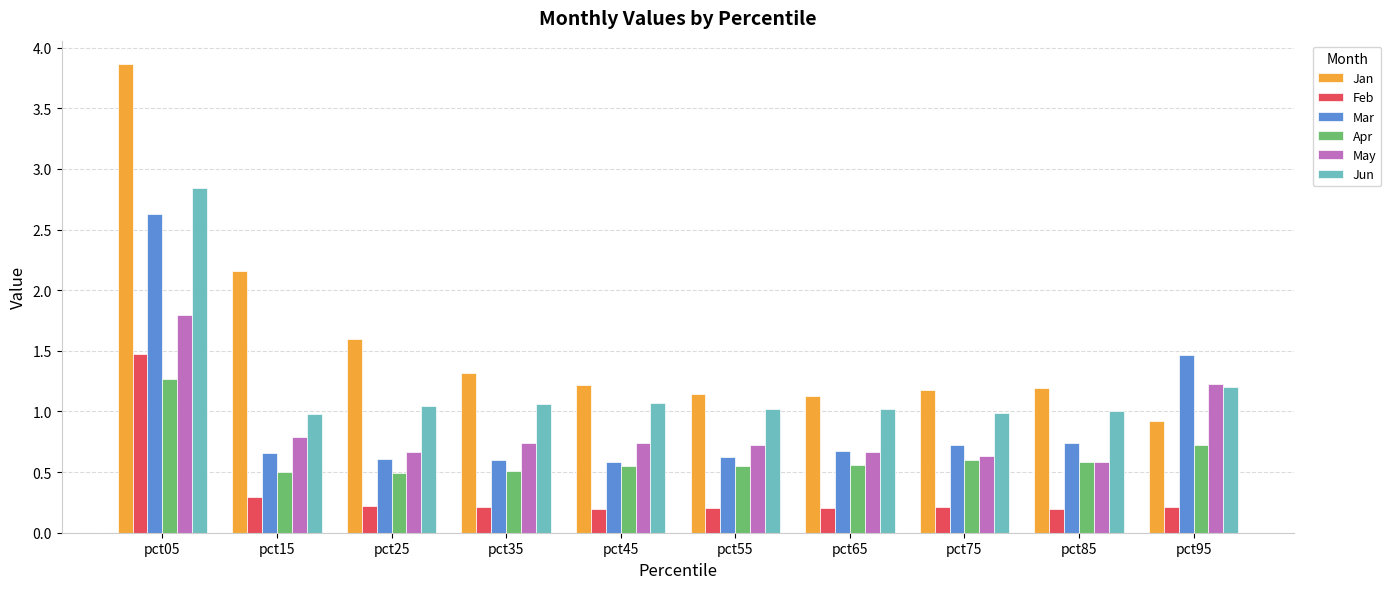

What is the difference between the highest and lowest values at pct25?

1.4